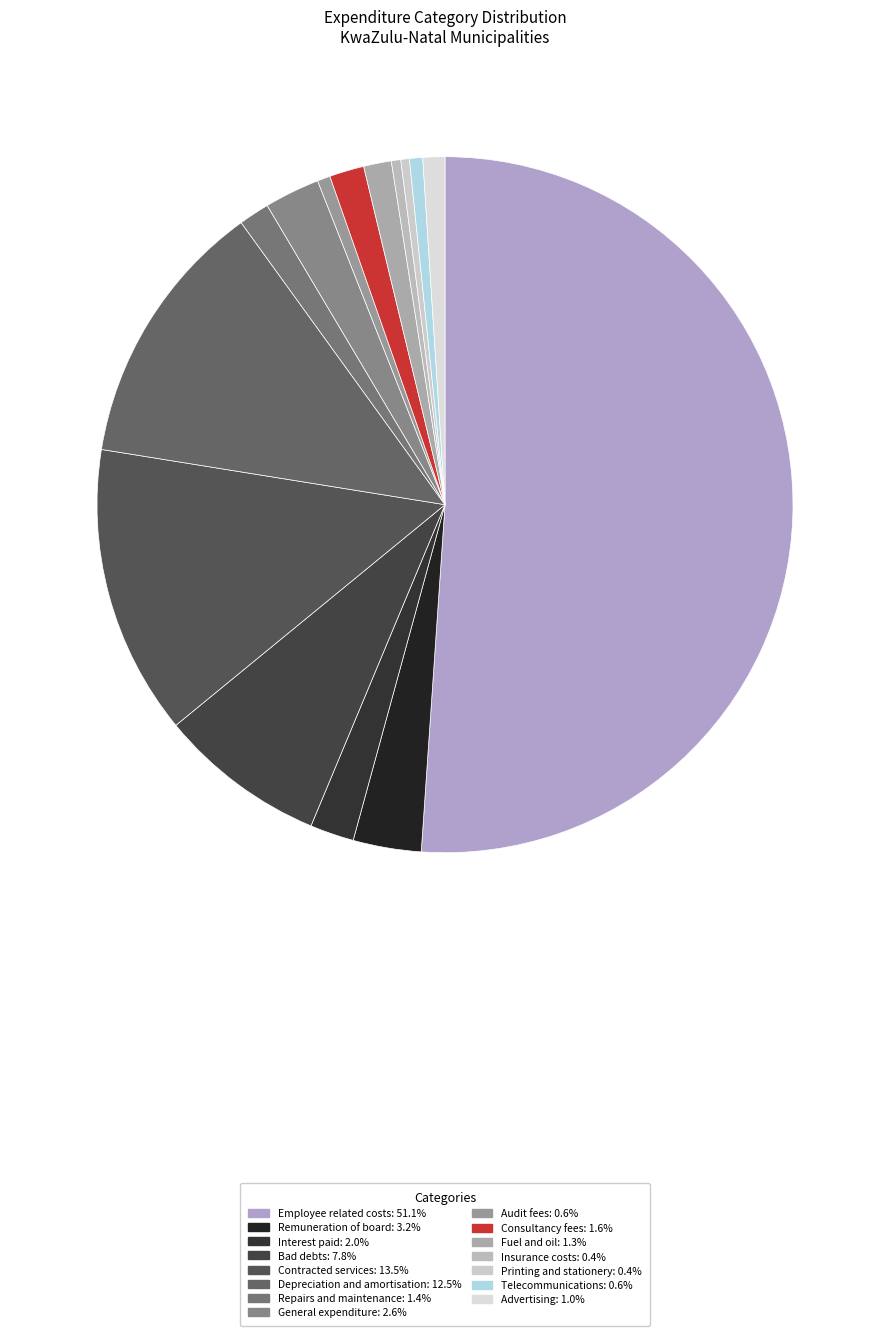

Is it true that Remuneration of board is 3% of the pie?

True